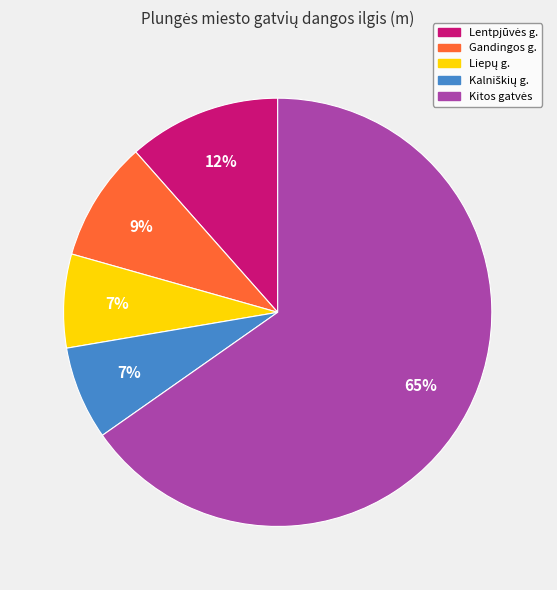

True or false: Gandingos g. accounts for 9% of the total.

True